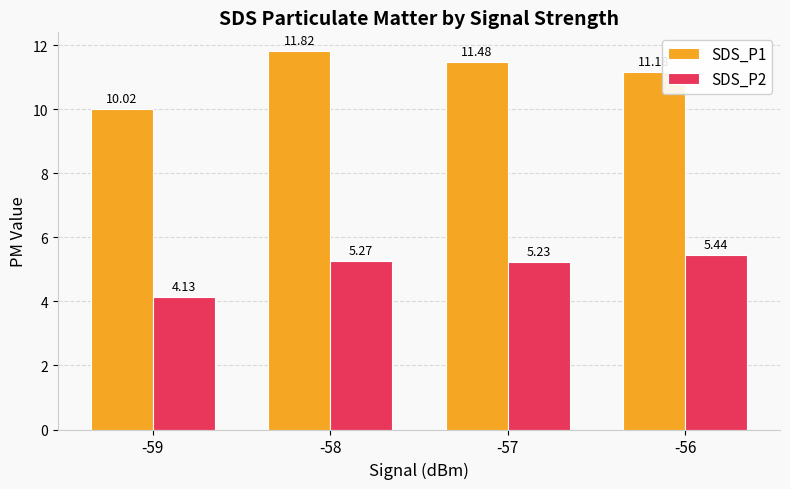

How many distinct data groups are displayed?

2